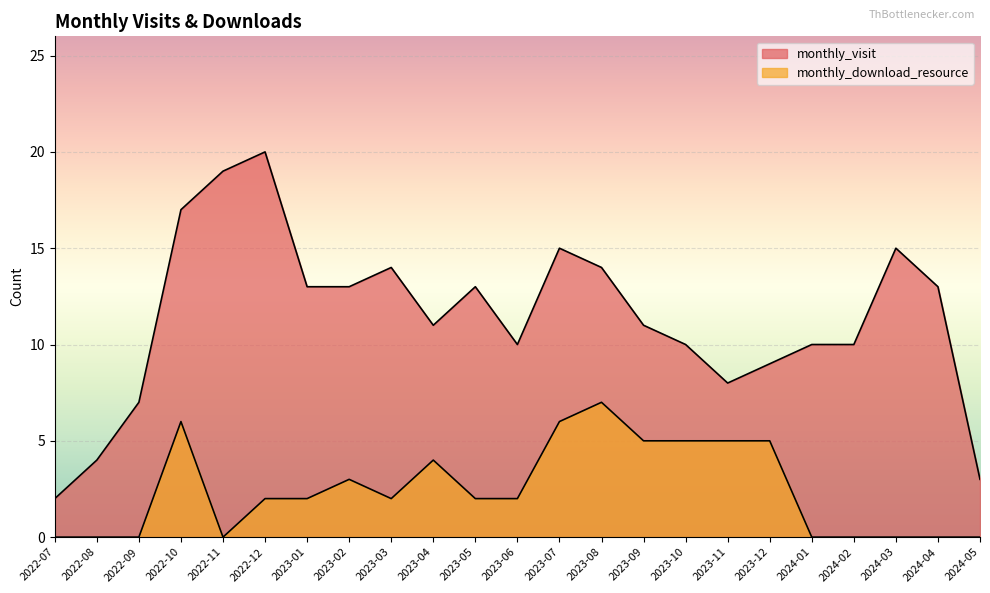

At which category does the chart reach its minimum across all series?

2022-07